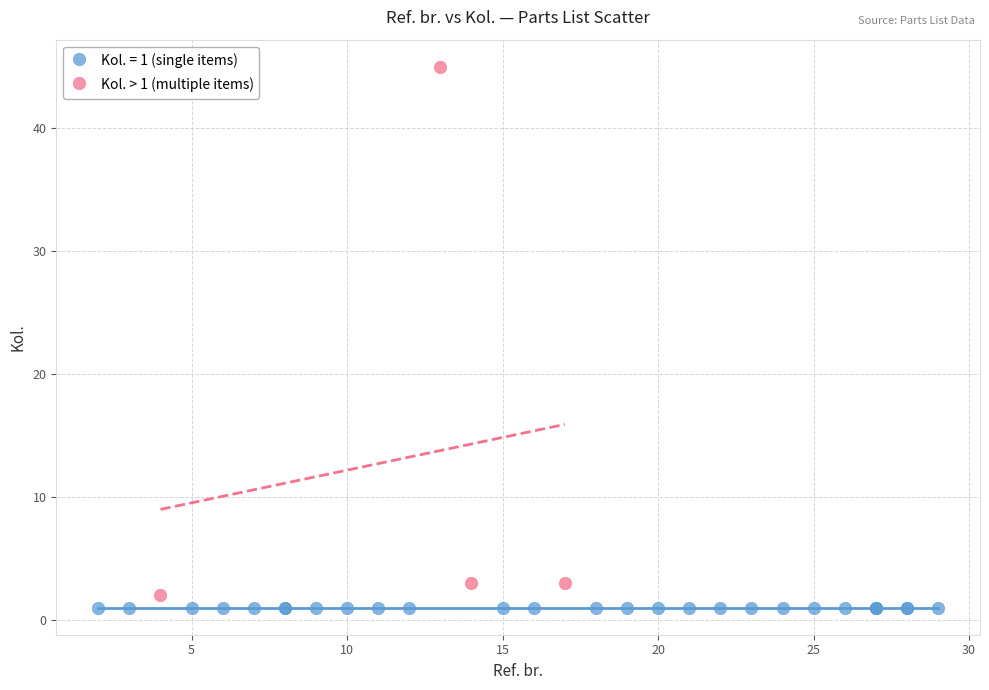

Which series reaches the maximum Y coordinate?

Kol. > 1 (multiple items)